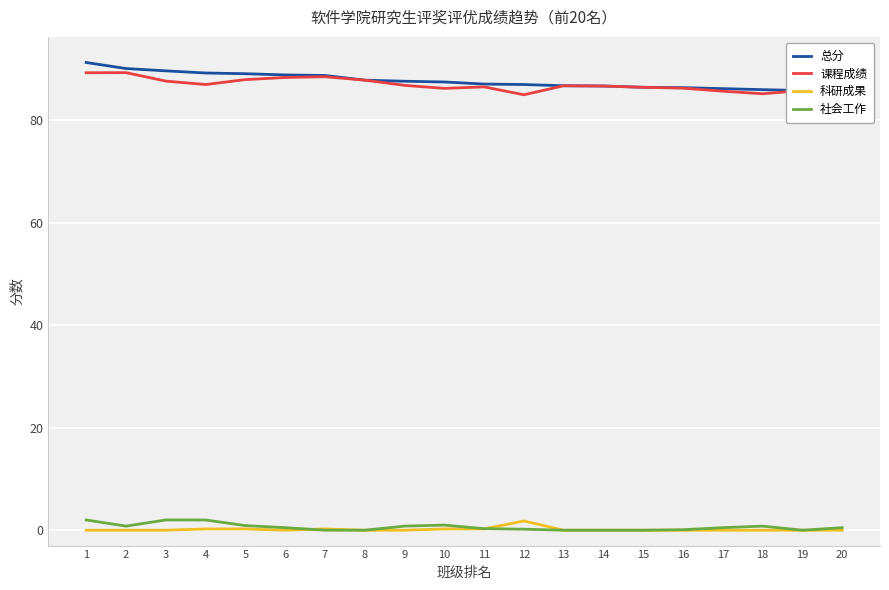

The 课程成绩 series shows 86.2 at 10. True or false?

True